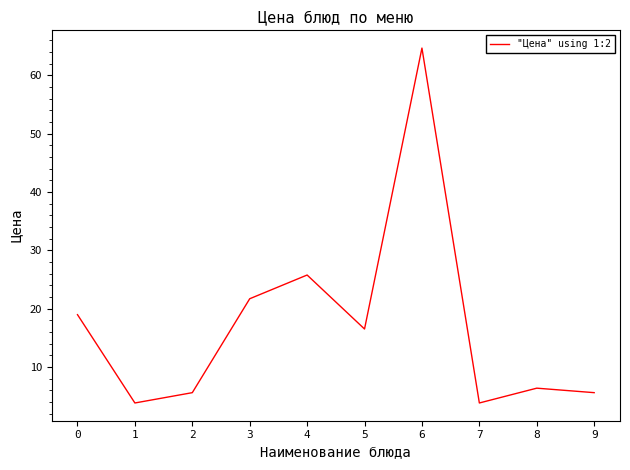

What is the sum of the values at 3 and 6?

86.4